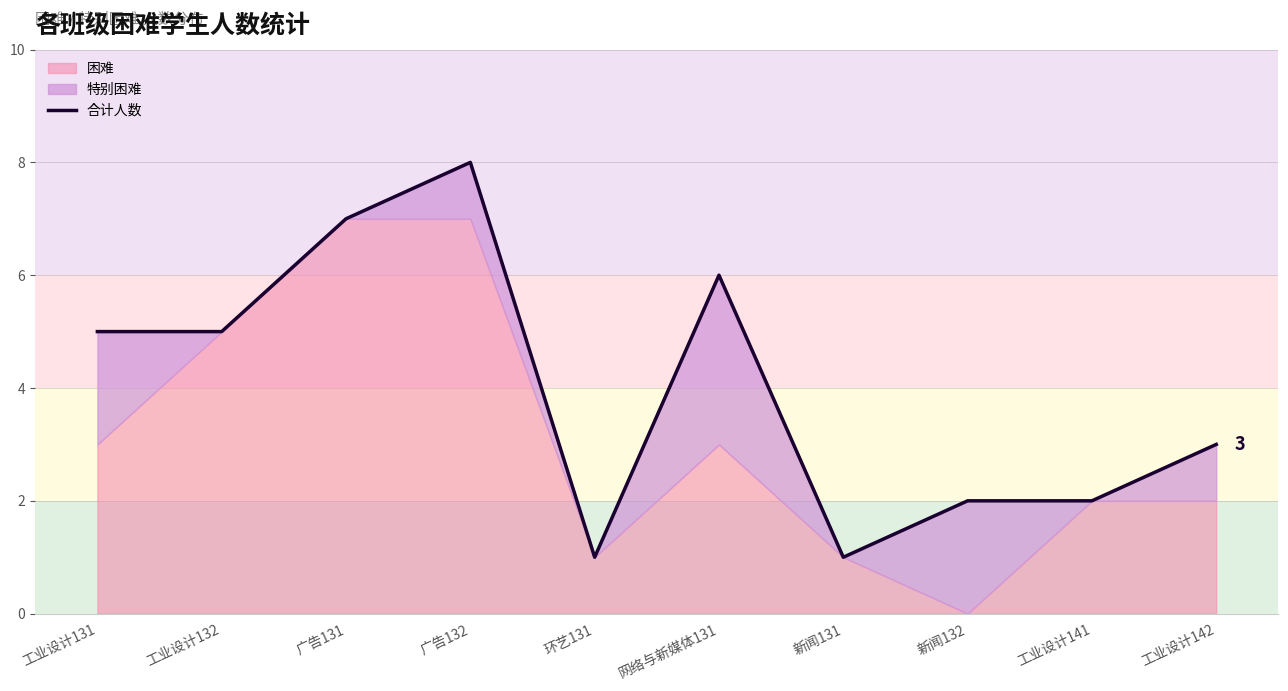

What position from the left is 工业设计141?

9